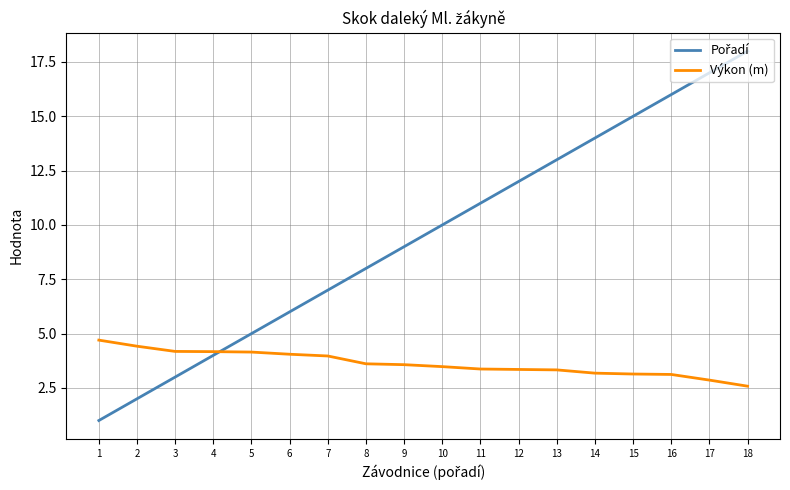

True or false: Výkon (m) has a value of 1.6 at 2.

False